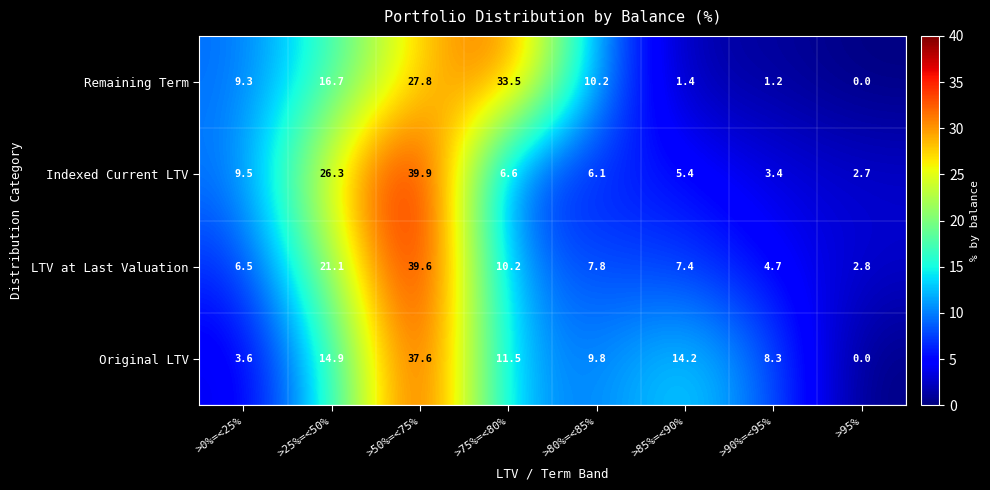

How many series are shown in this chart?

4